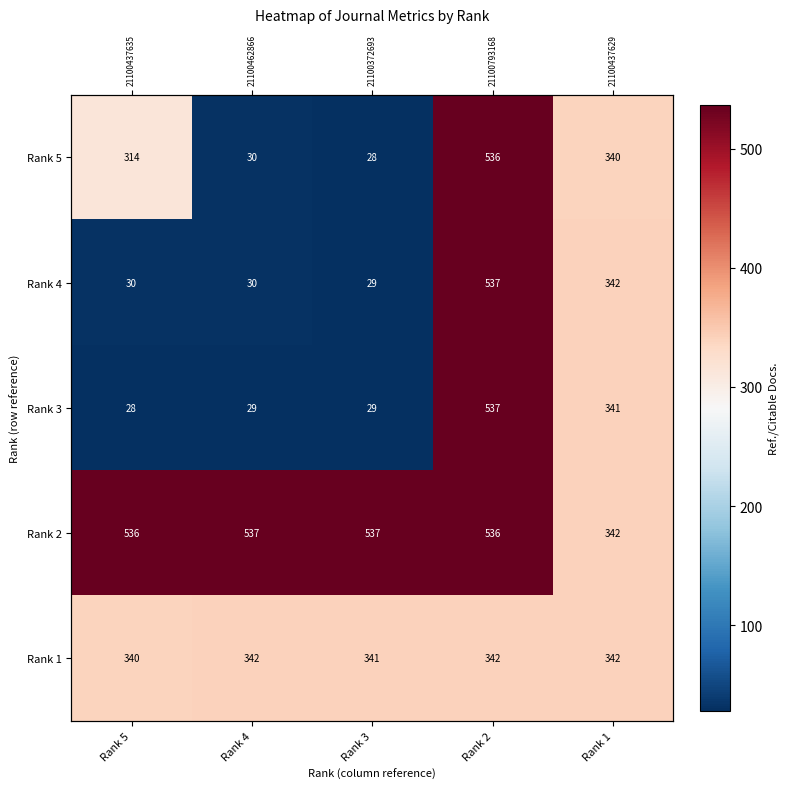

Which series has the widest spread of values?

Rank 3